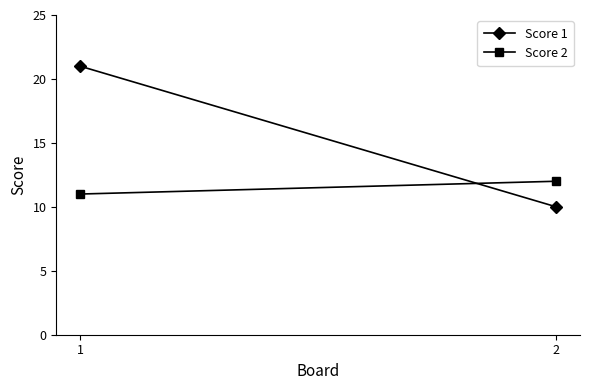

What is the value of the Score 2 point at the 2nd from the left?

12